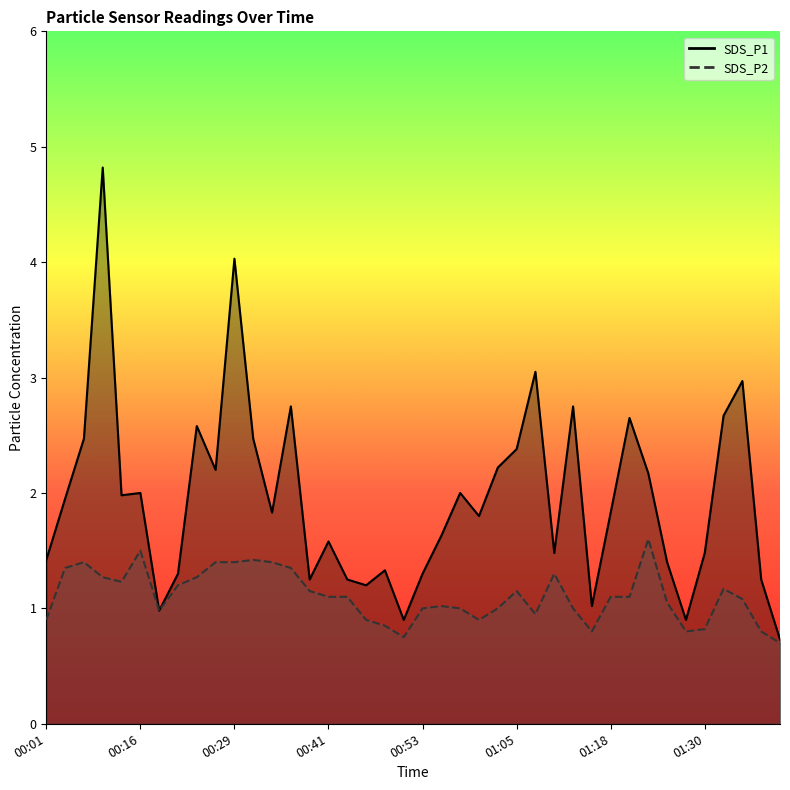

Between 01:40 and 00:36, which is larger?

00:36